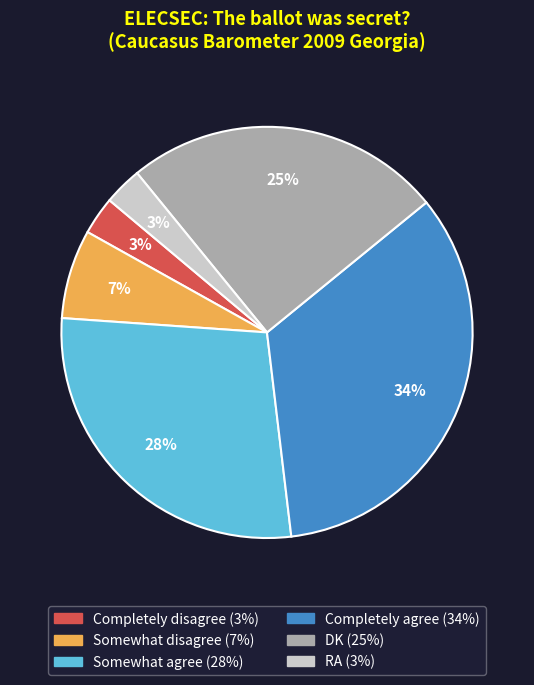

Is there any slice that represents more than half of the pie?

No